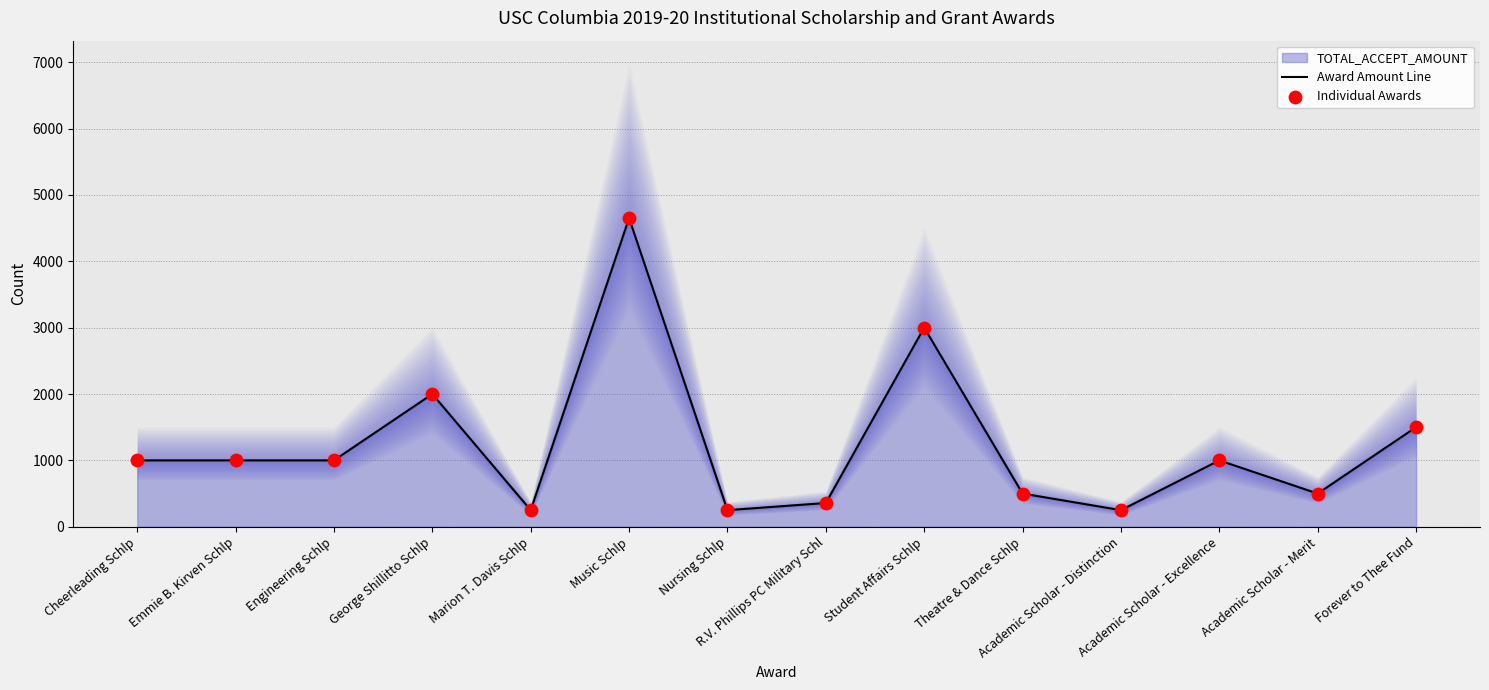

At how many categories does at least one series exceed 980?

8